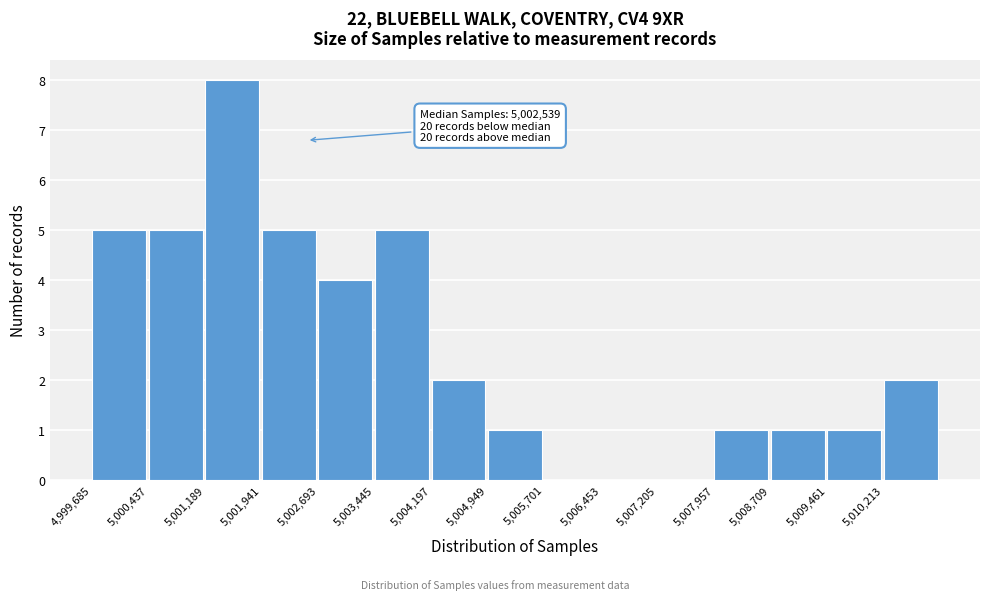

Over which range of the x-axis is the bar tallest?

5001200 to 5001900